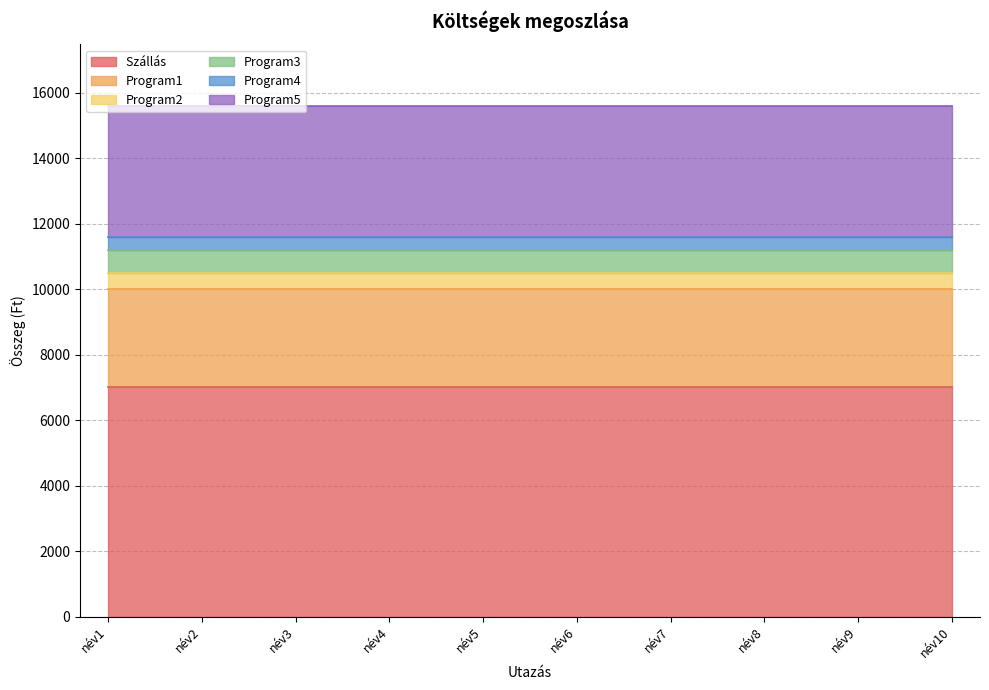

At név2, list the series in order from smallest to largest.

Program4, Program2, Program3, Program1, Program5, Szállás 